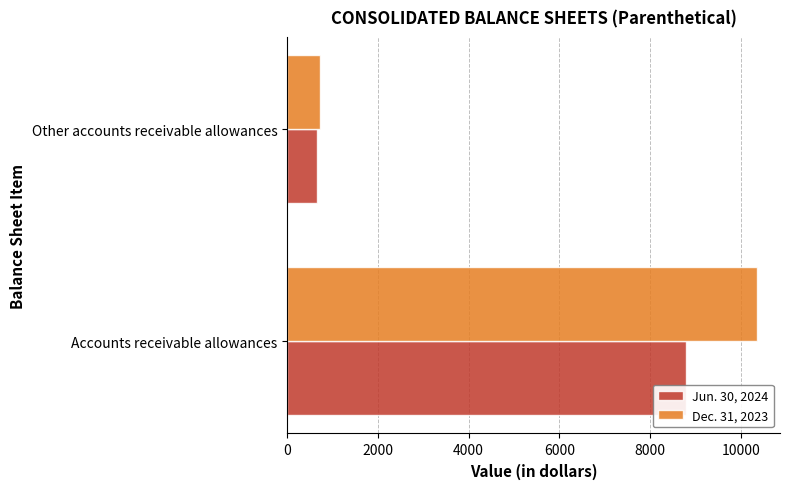

At how many categories does at least one series exceed 9628?

1